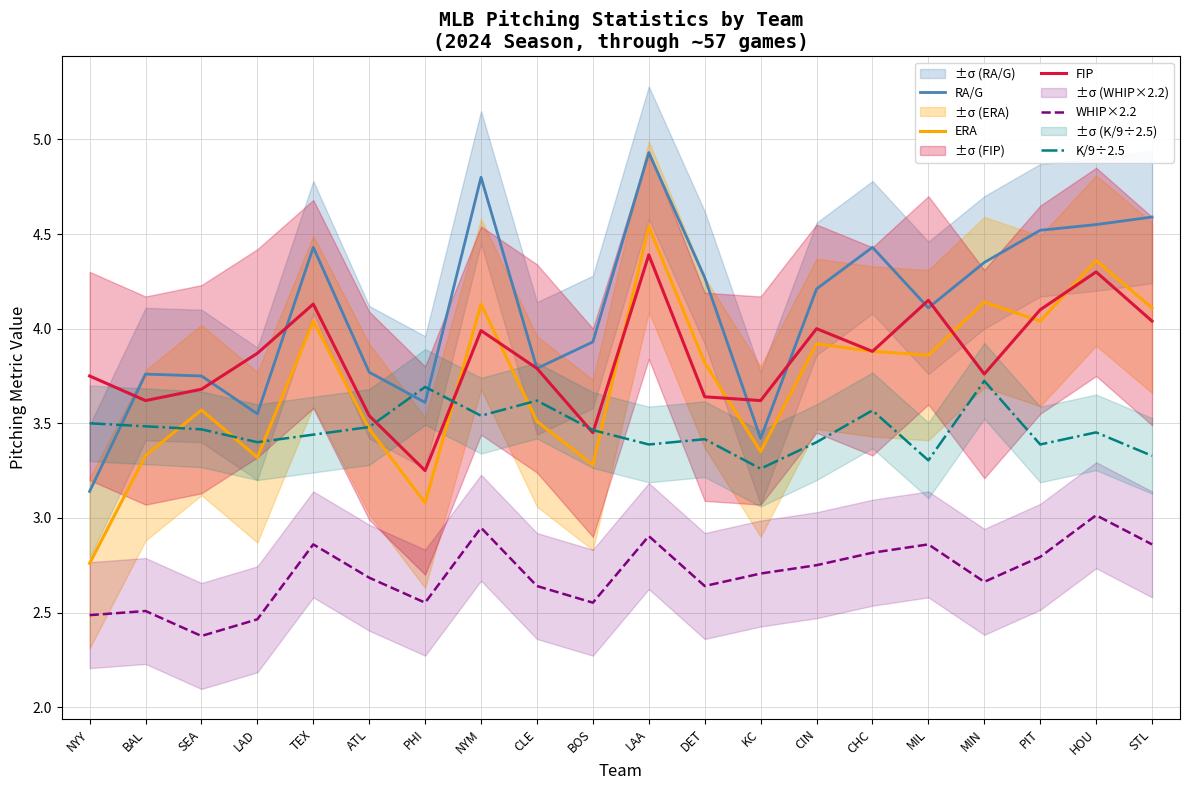

What is the label of the 10th point from the right?

LAA